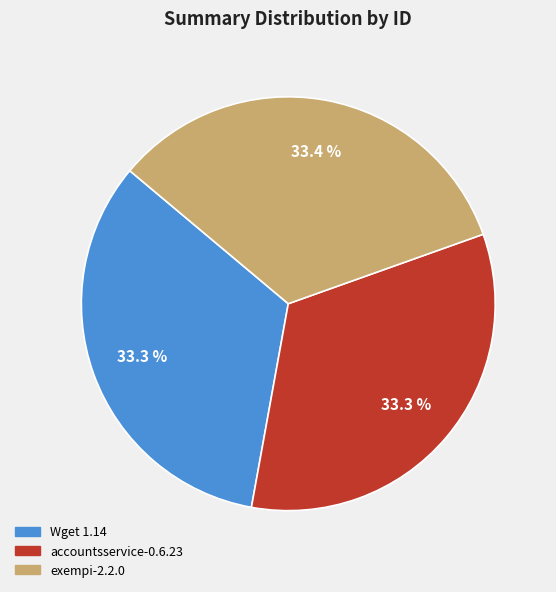

What portion of the pie excludes accountsservice-0.6.23?

66.7%